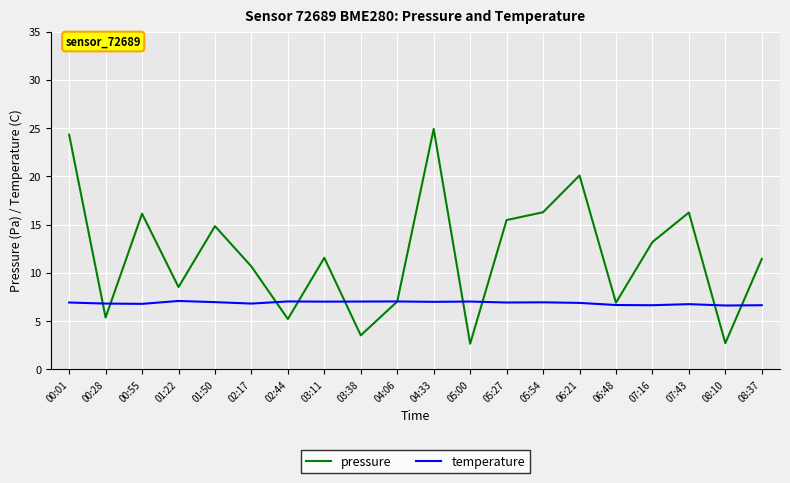

What are all the series names shown in the legend?

pressure, temperature